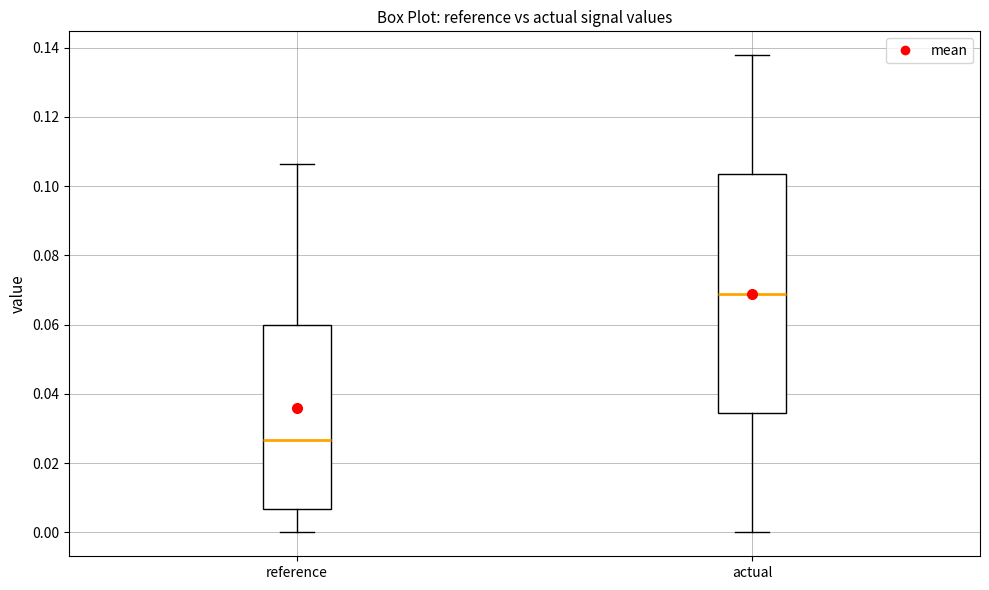

Which box is the tallest, from its lower edge to its upper edge?

actual